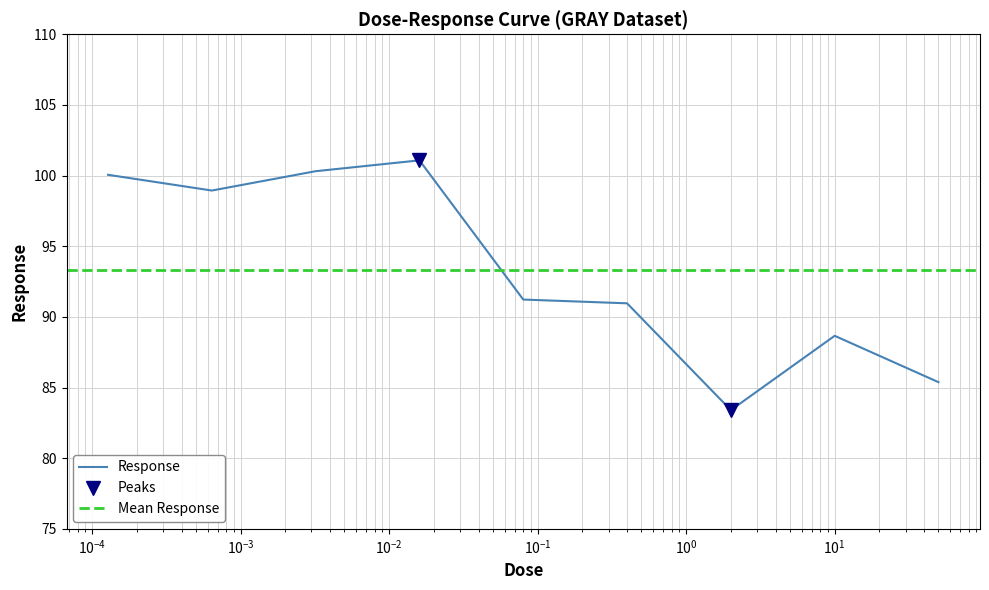

Where is the data nearest to the value 92?

0.08